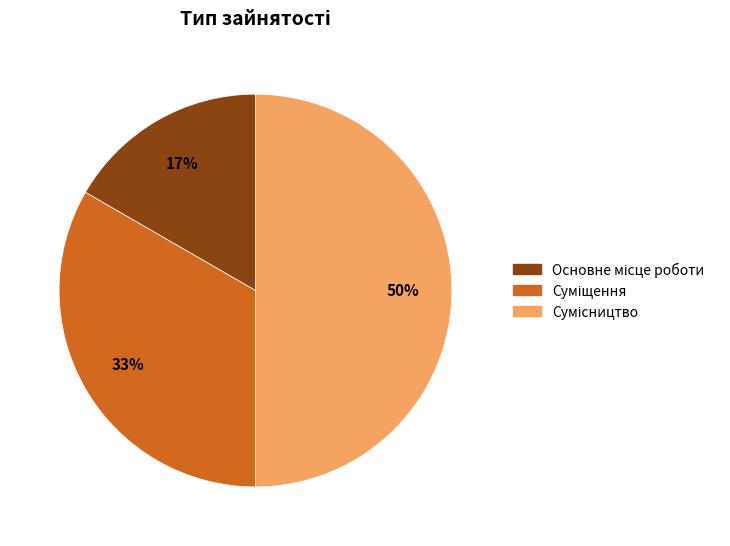

To the nearest percent, what is the difference between the largest and smallest slice percentages?

33%